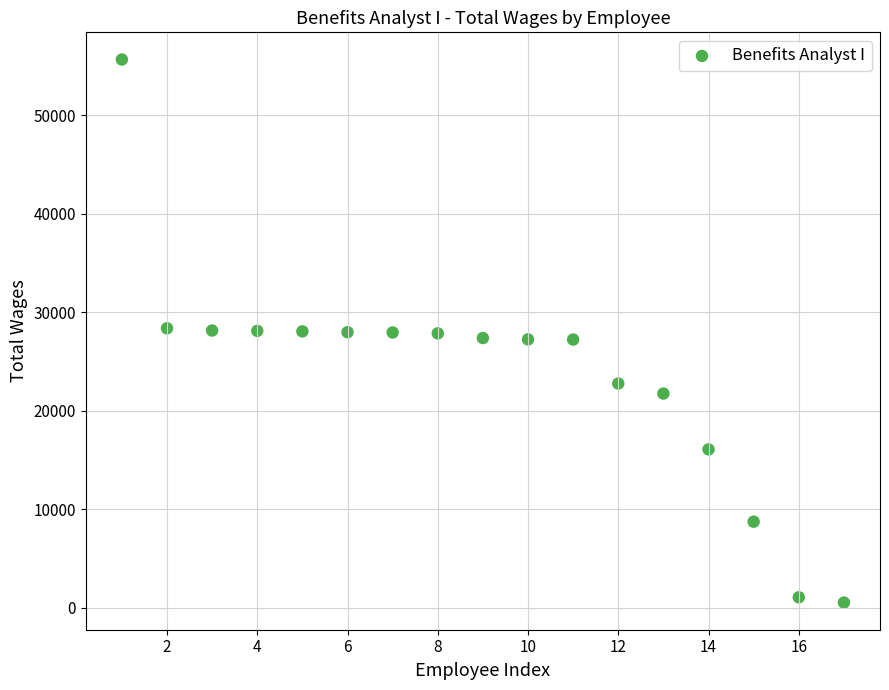

What is the range of Y values (max minus min)?

55149